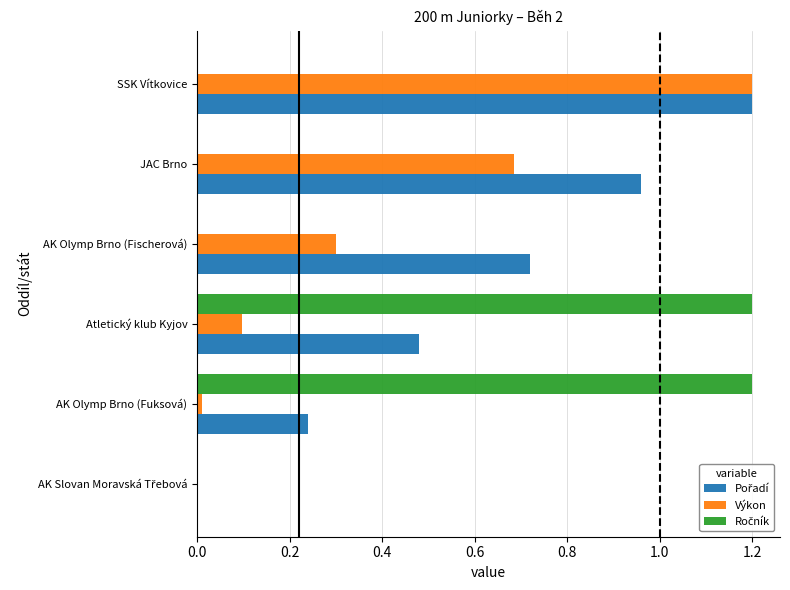

How many distinct data groups are displayed?

3